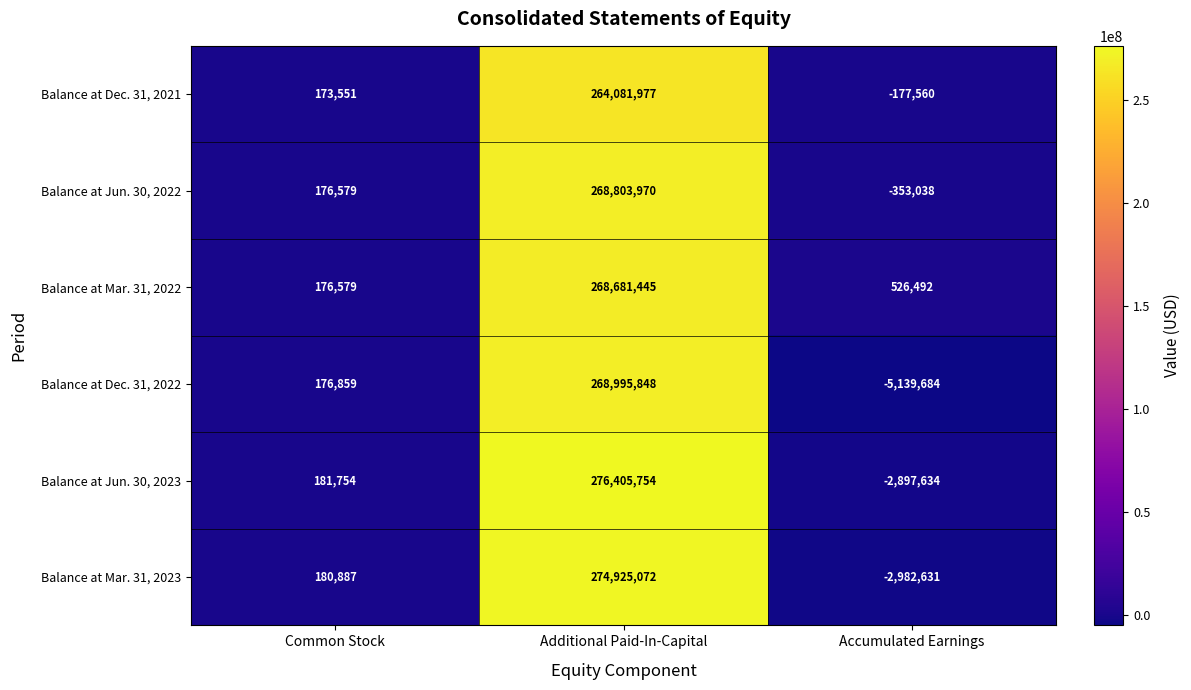

At how many categories does at least one series exceed 58746803?

1